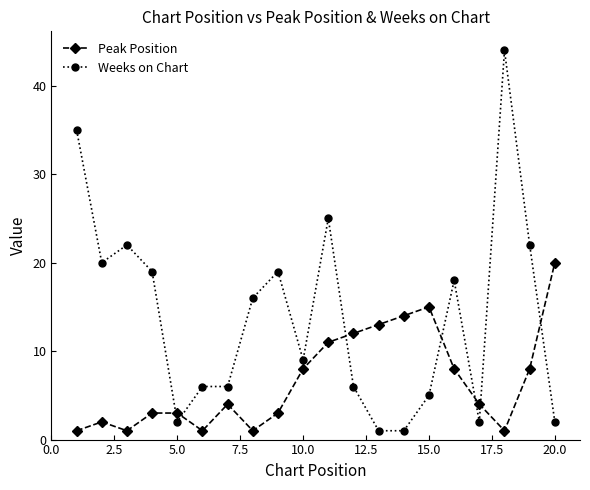

Which series has the largest total across all categories?

Weeks on Chart